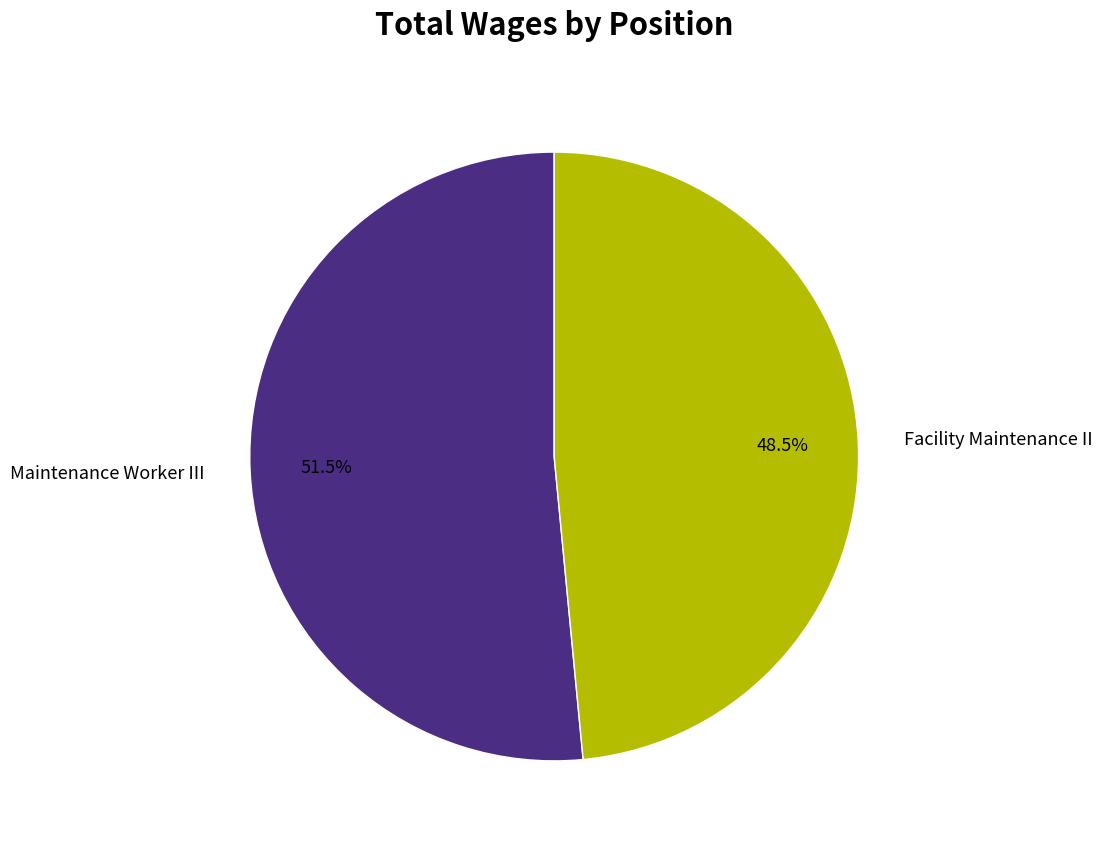

True or false: Maintenance Worker III accounts for 66% of the total.

False